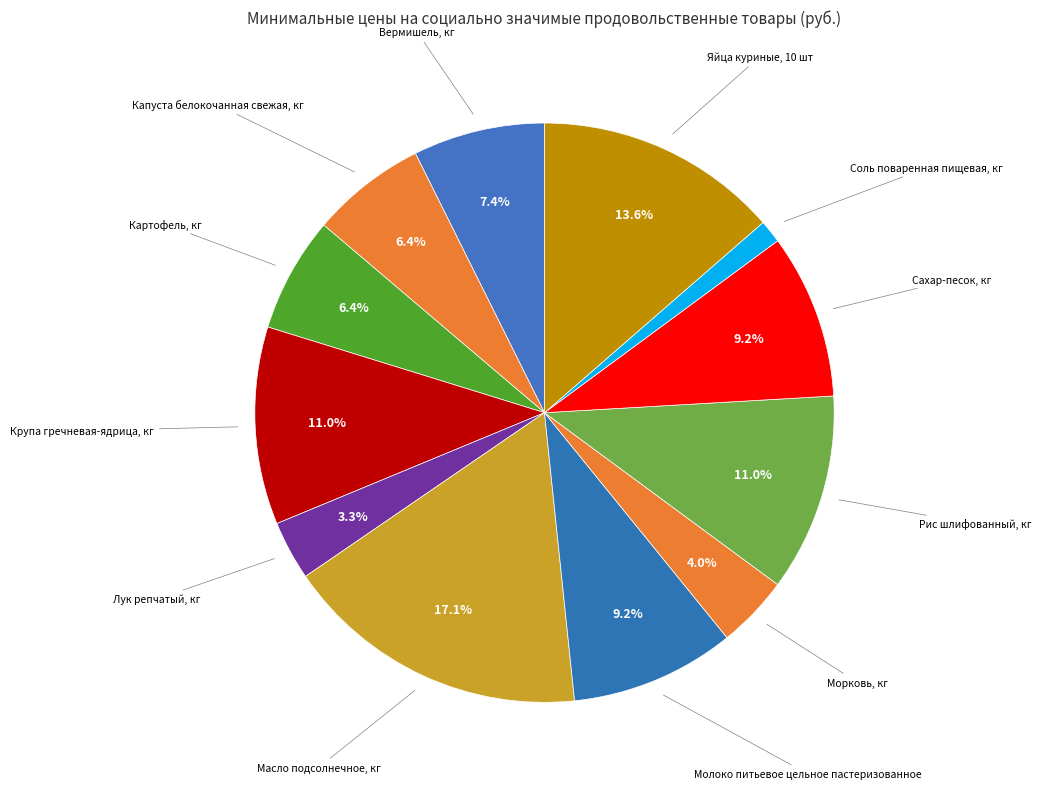

Which category has the smallest portion of the pie?

Соль поваренная пищевая, кг